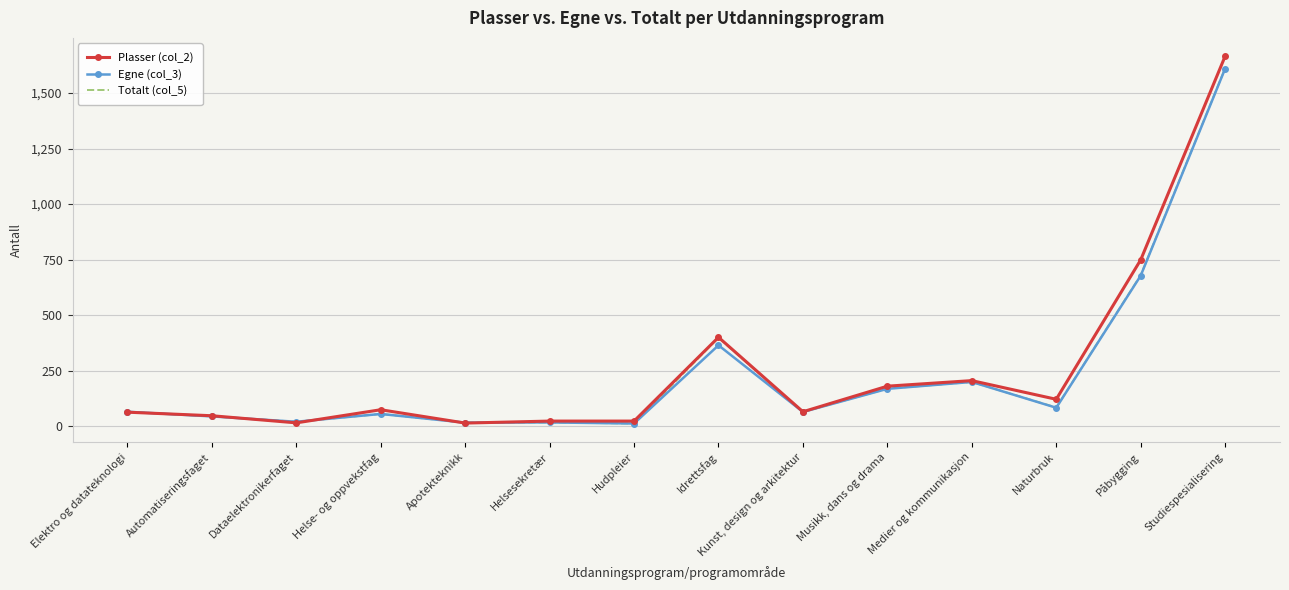

Which series has the widest spread of values?

Plasser (col_2)